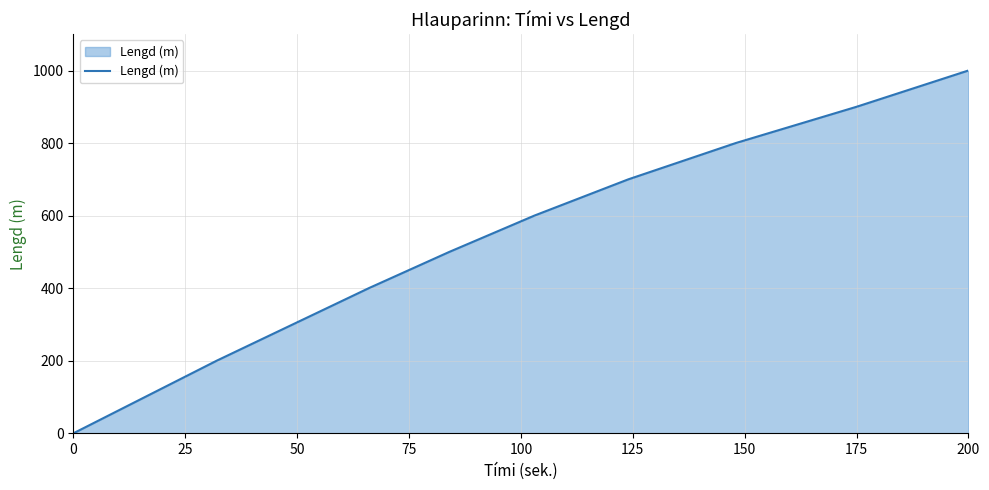

Count the number of categories in the chart.

11